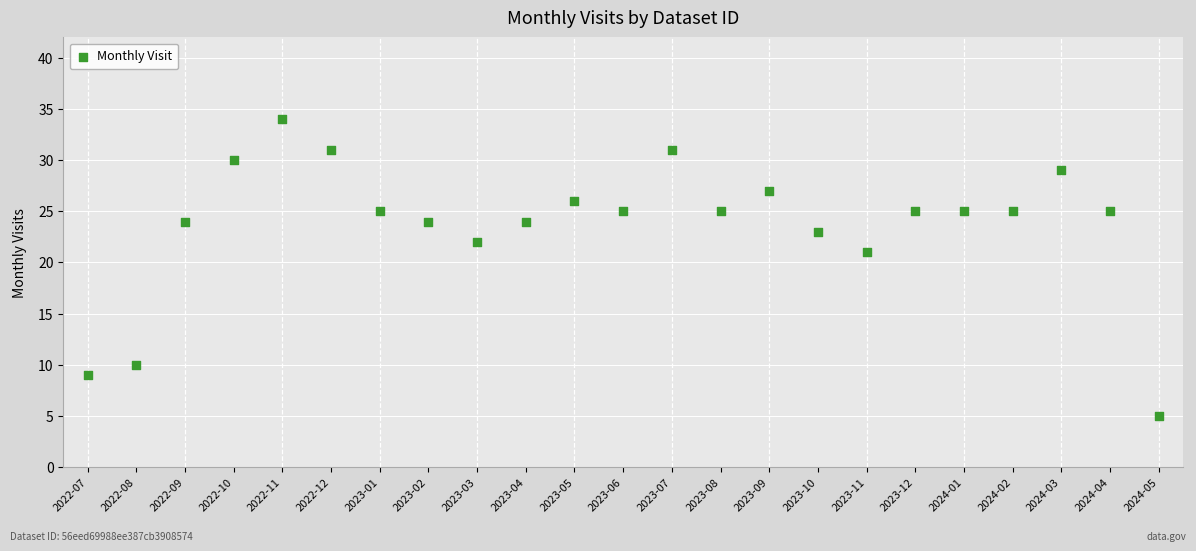

What Y value in the scatter plot is closest to 19?

21